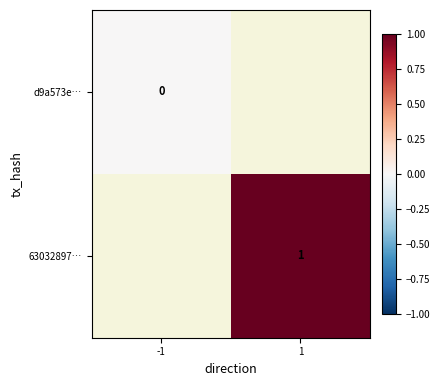

How many data points does each series have?

2